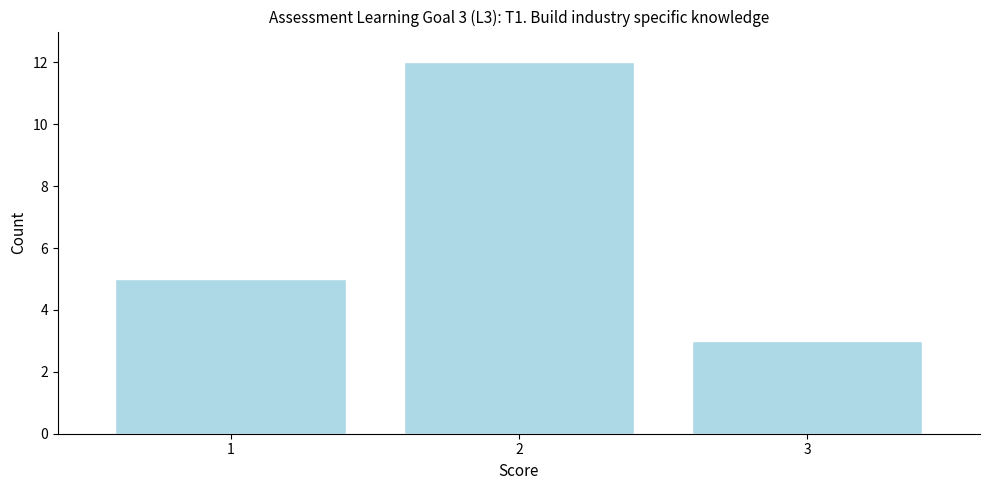

Over which range of the x-axis is the bar tallest?

1.5 to 2.5